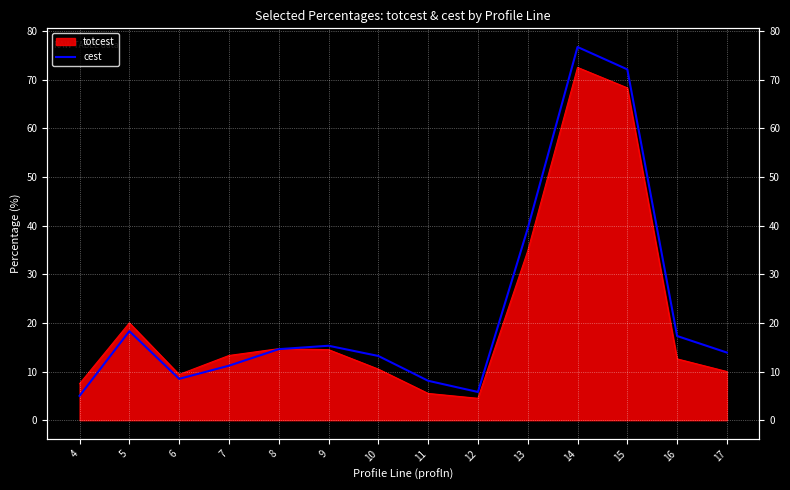

Reading left to right, extract all data points from this chart.

5.0	18.3	8.5	11.2	14.6	15.3	13.2	8.1	5.8	39.4	76.7	72.1	17.3	13.9